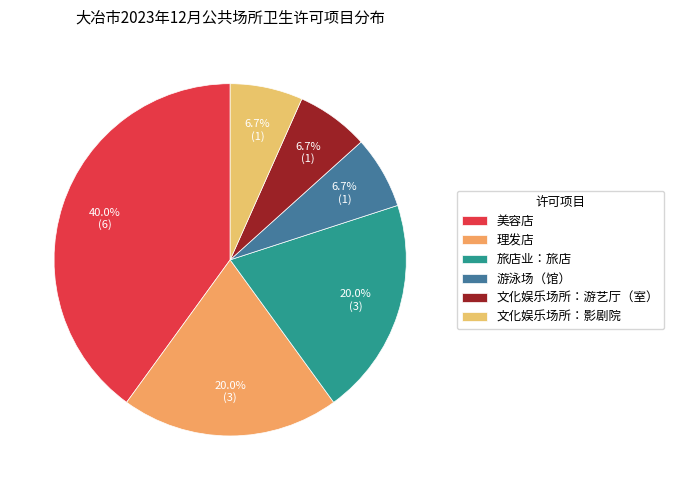

What percentage is the 旅店业：旅店 slice, to the nearest percent?

20%